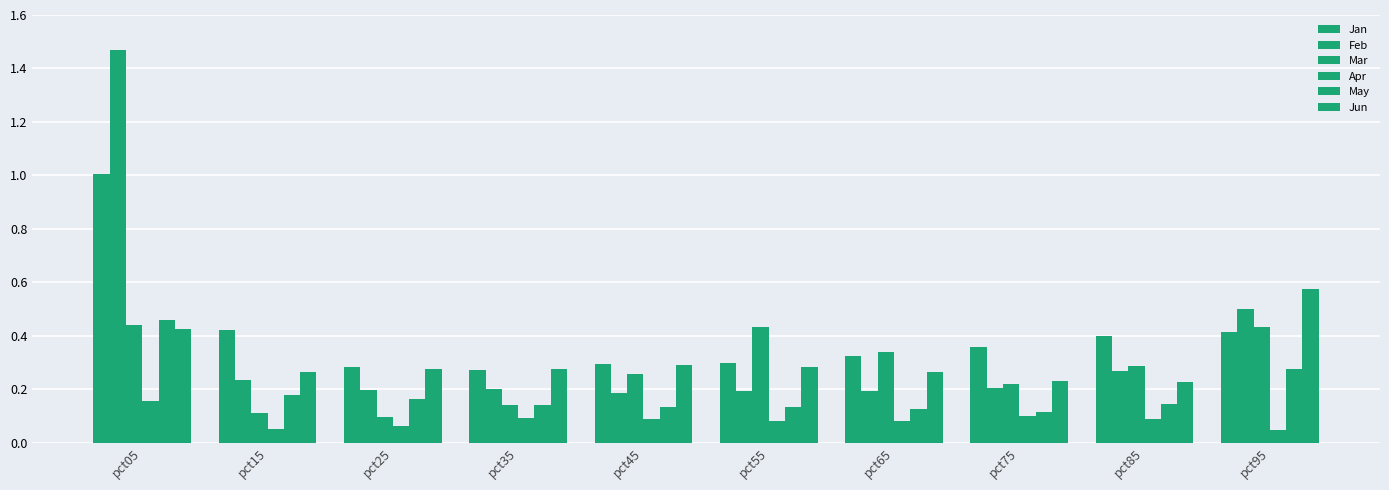

Rank the categories by Jan value from highest to lowest.

pct05, pct15, pct95, pct85, pct75, pct65, pct55, pct45, pct25, pct35